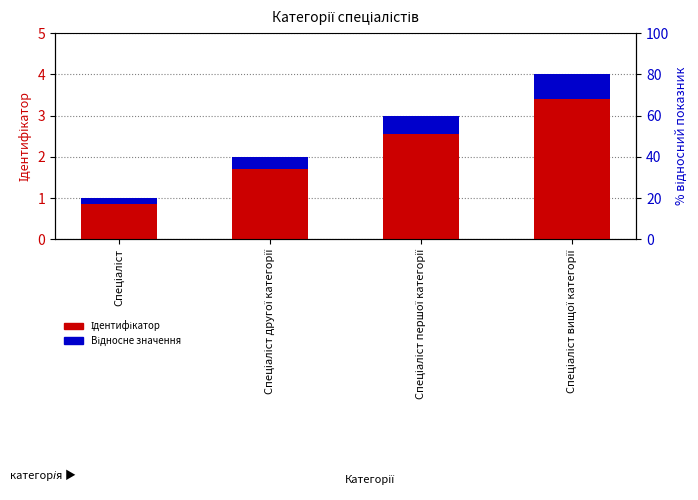

What is the smallest value displayed?

0.2